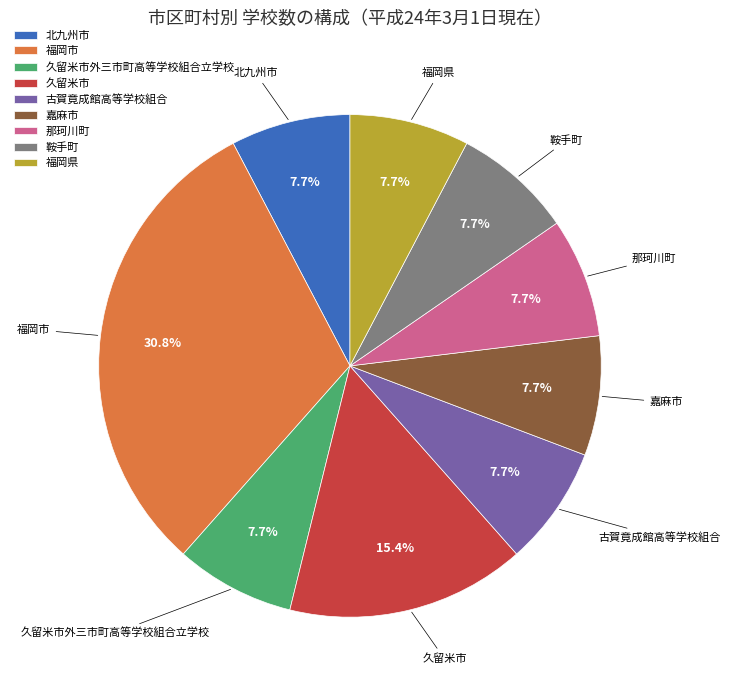

To the nearest percent, what percentage of the pie is 北九州市?

8%